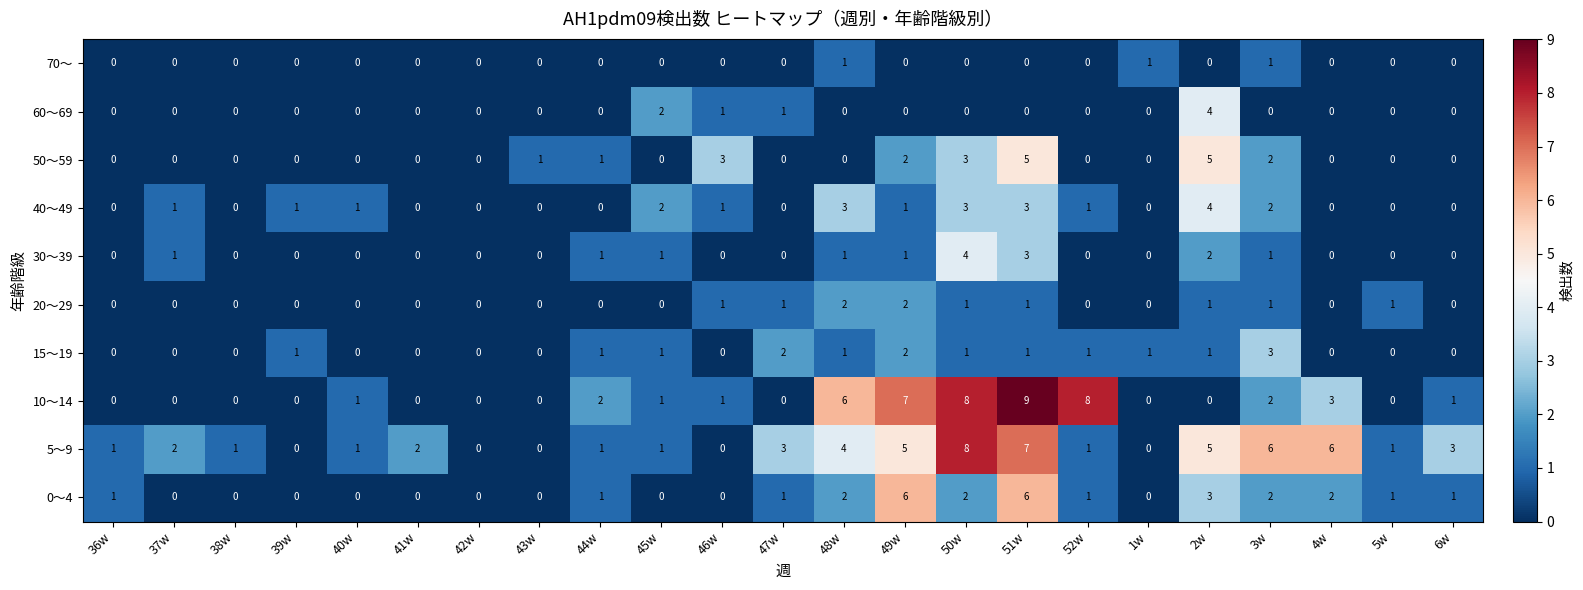

What is the spread (max minus min) of values at 1w?

1